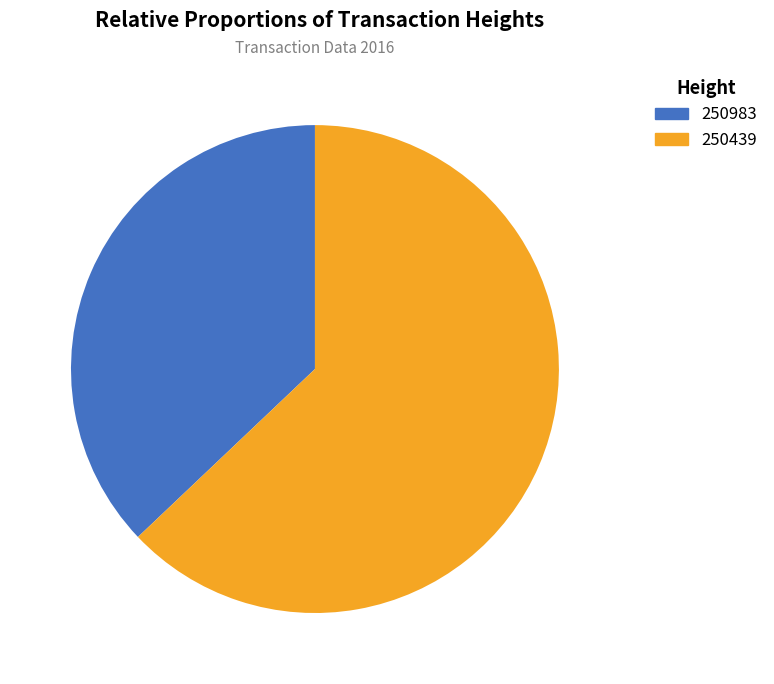

How many segments does this pie chart have?

2